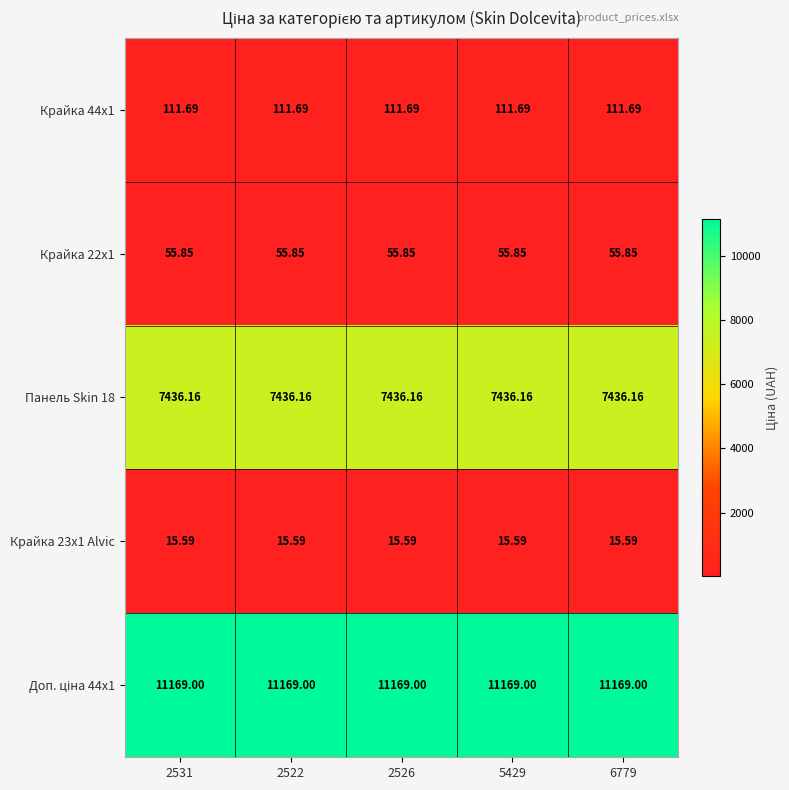

How many categories are shown in the chart?

5